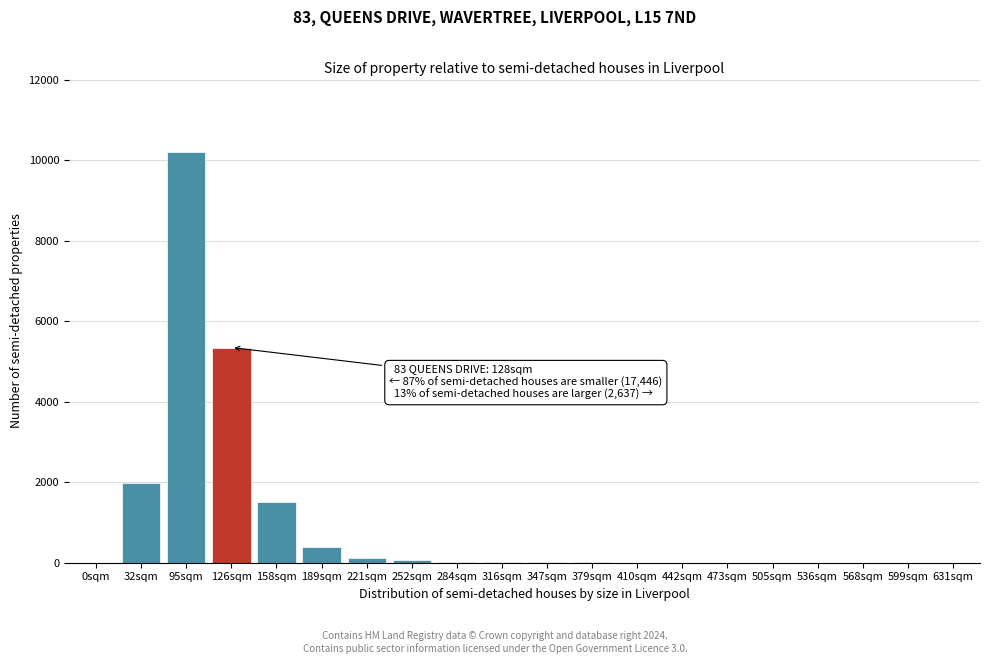

At which category does the chart reach its peak across all series?

95sqm